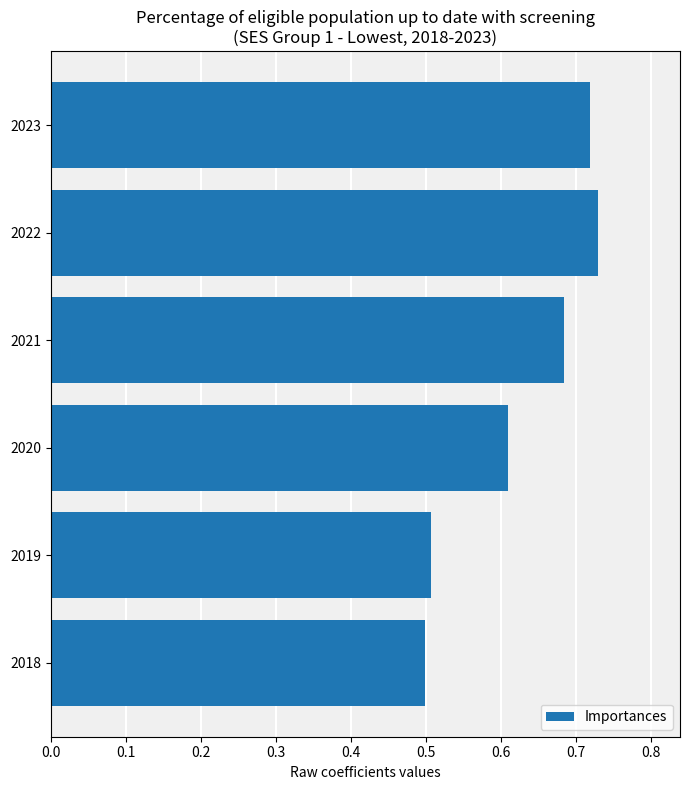

What is the sum of the values at 2019 and 2021?

1.2